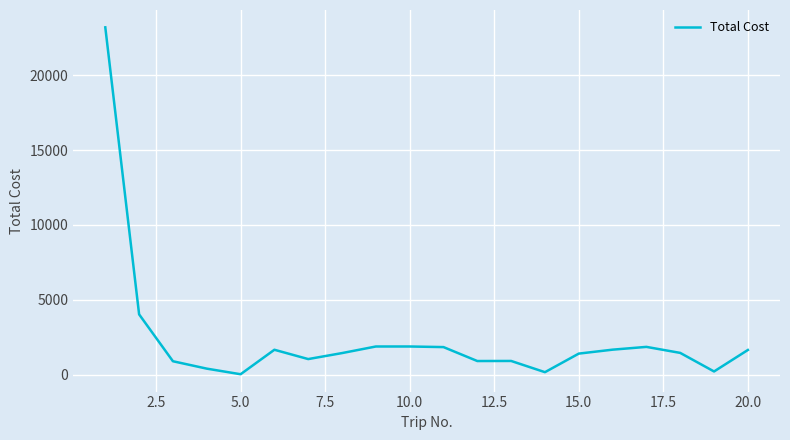

What is the greatest value displayed?

23191.6